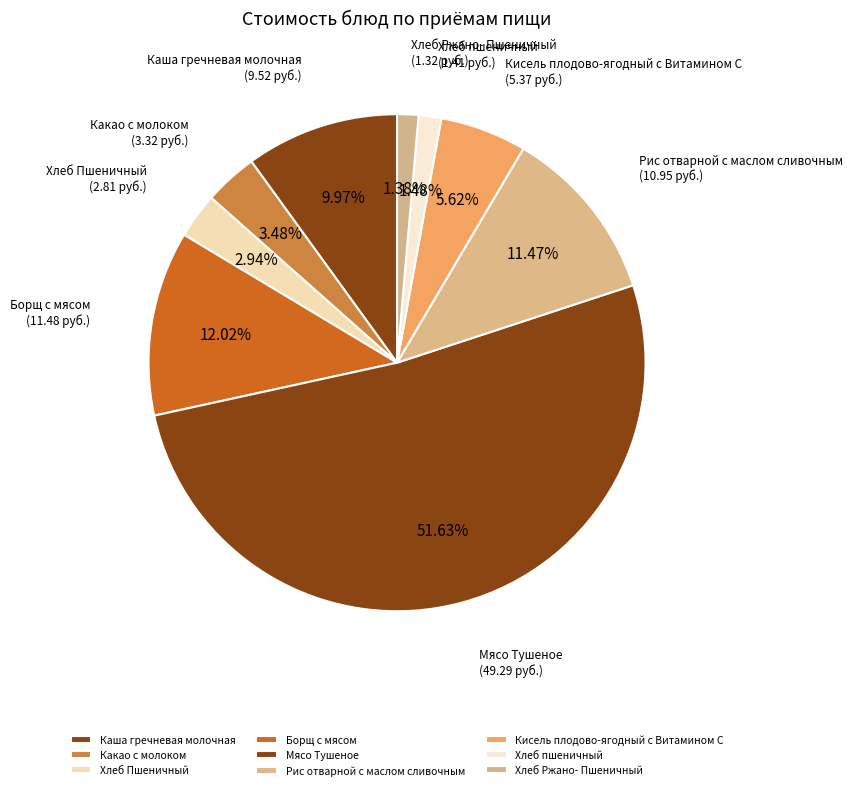

True or false: Мясо Тушеное accounts for 61% of the total.

False